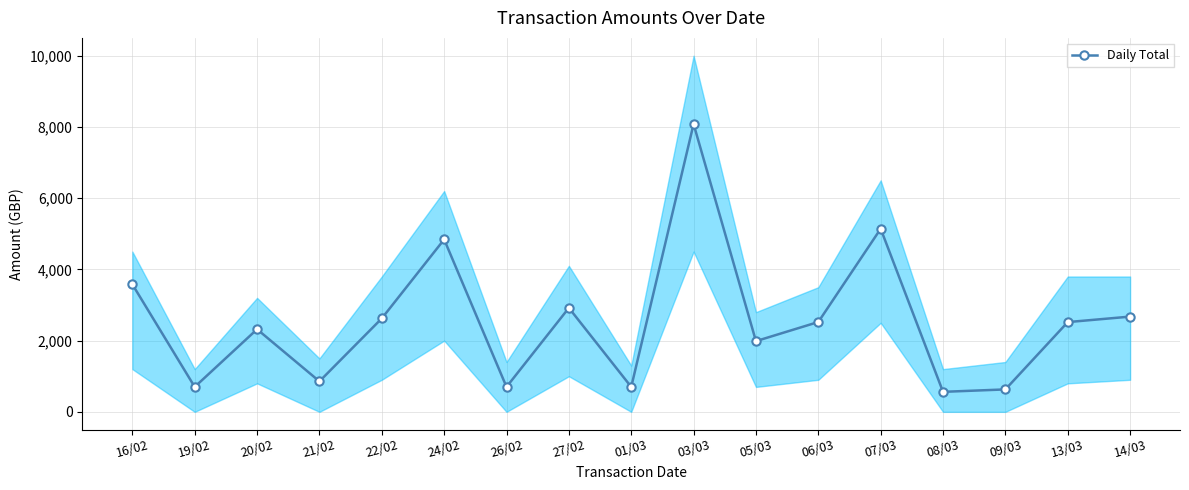

What is the ratio of the value at 13/03 to the value at 06/03?

1.0